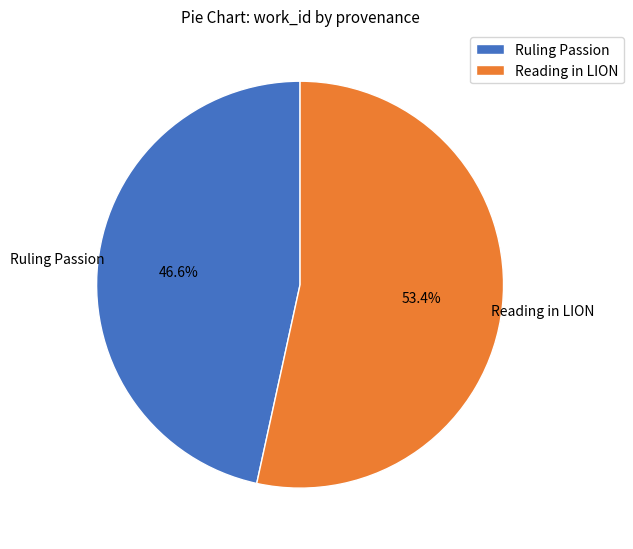

True or false: Reading in LION accounts for 53% of the total.

True